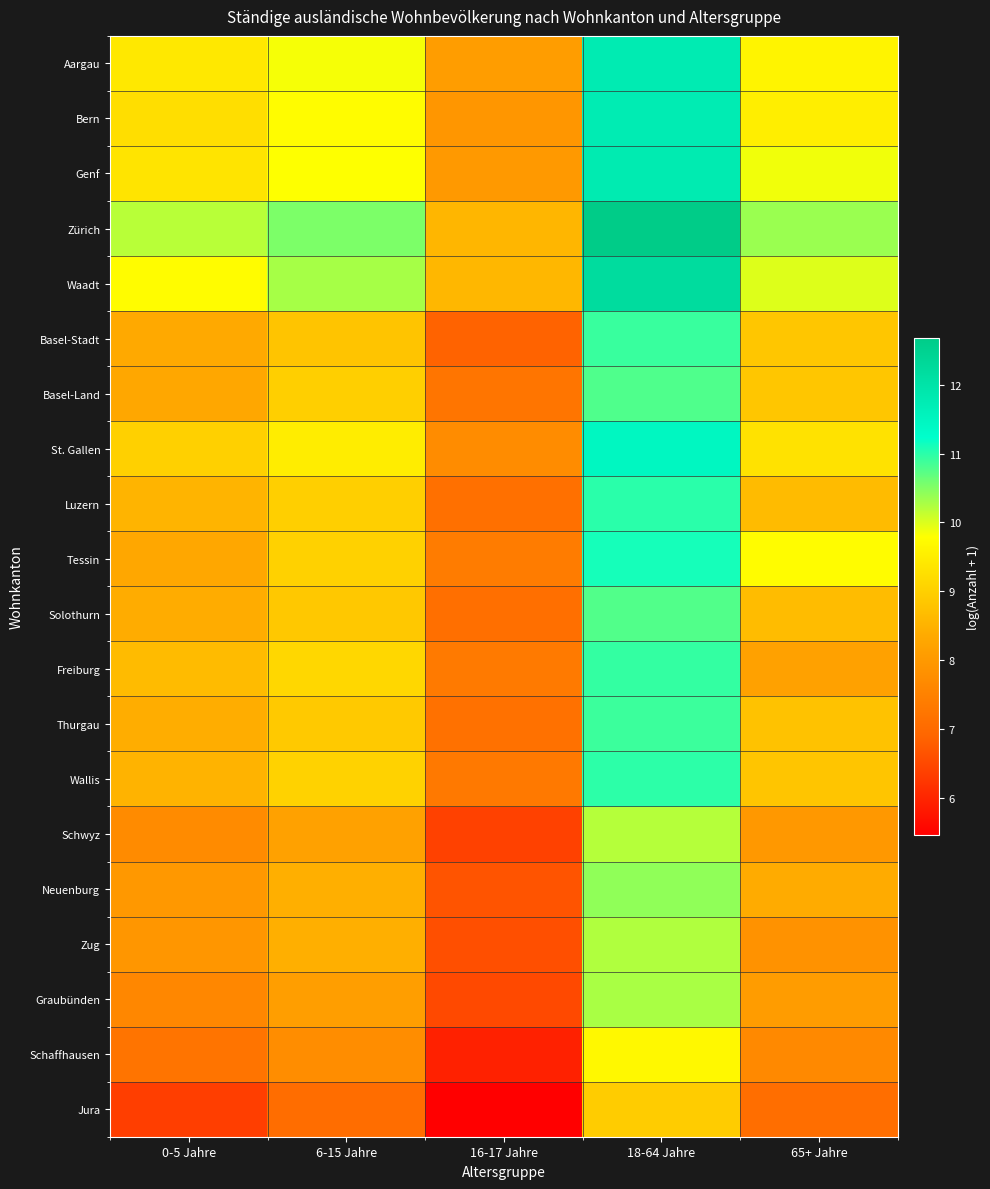

Rank the series at 18-64 Jahre from lowest to highest value.

Jura, Schaffhausen, Schwyz, Zug, Graubünden, Neuenburg, Solothurn, Basel-Land, Thurgau, Basel-Stadt, Freiburg, Wallis, Luzern, Tessin, St. Gallen, Bern, Aargau, Genf, Waadt, Zürich